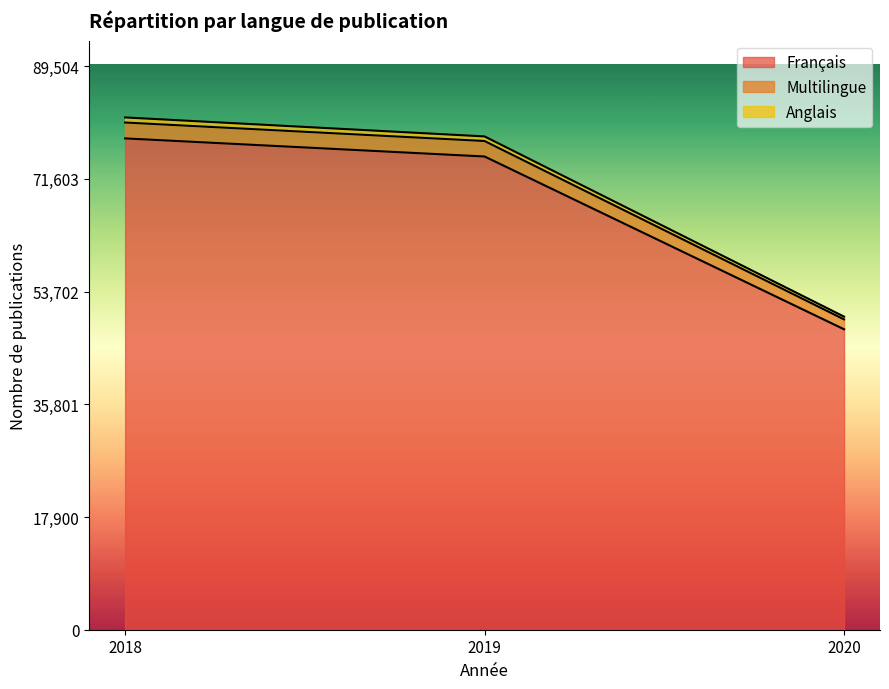

How many lines are shown in the chart?

3